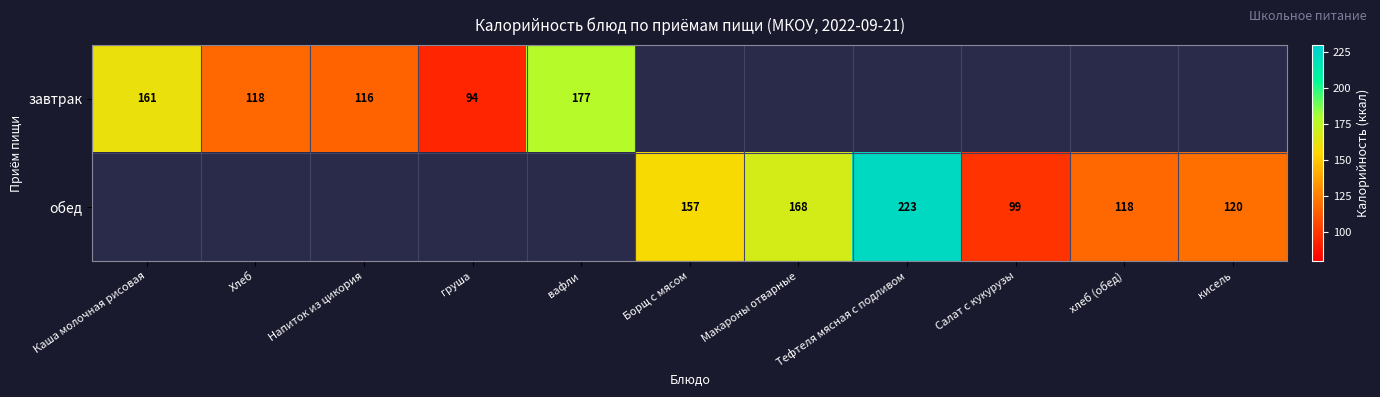

The value of завтрак at Хлеб is 118. True or false?

True